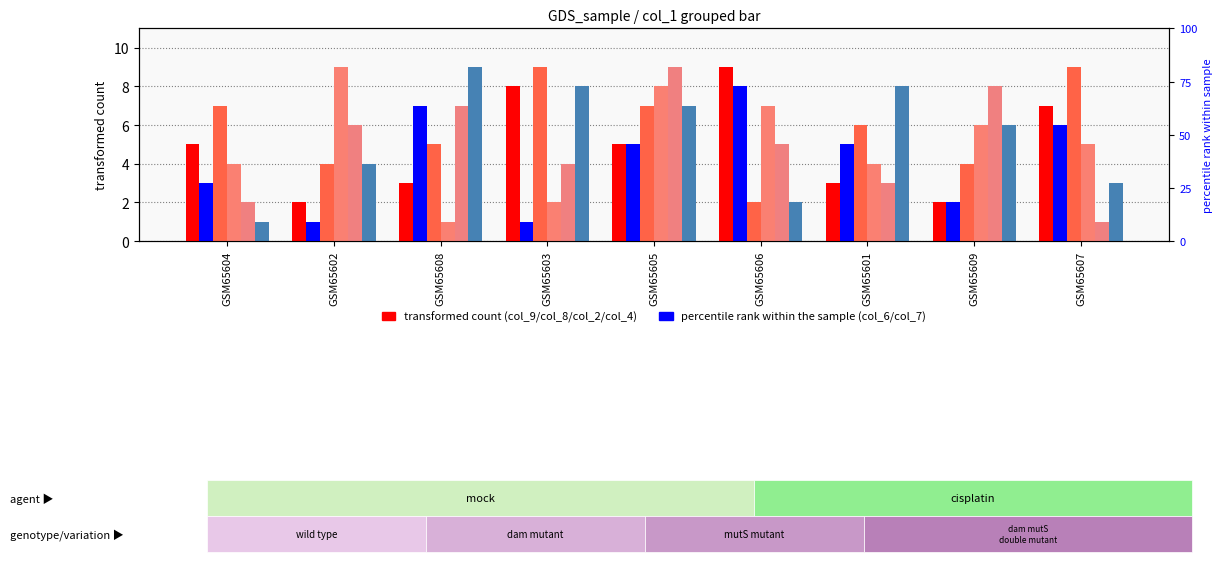

Where does the col_8 series first go above 6?

GSM65604